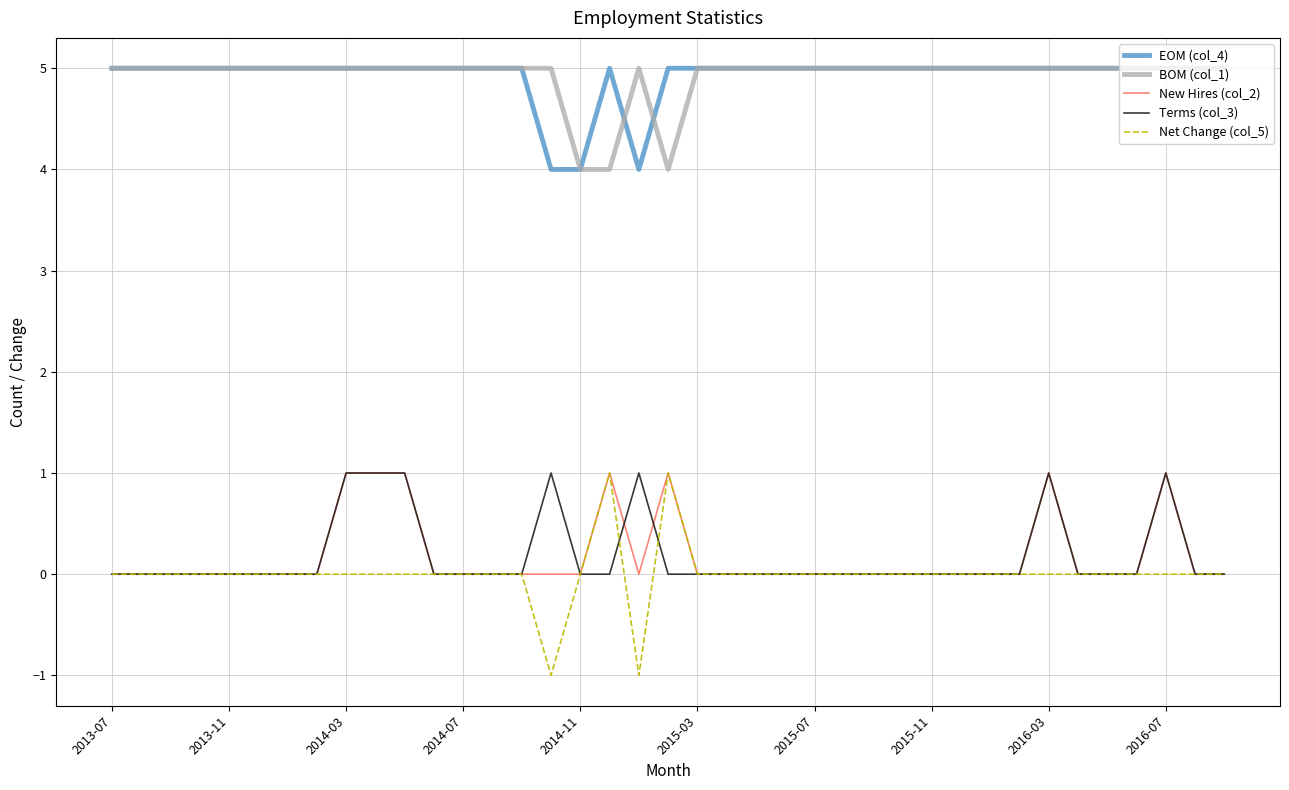

What is the average value of the BOM (col_1) series?

5